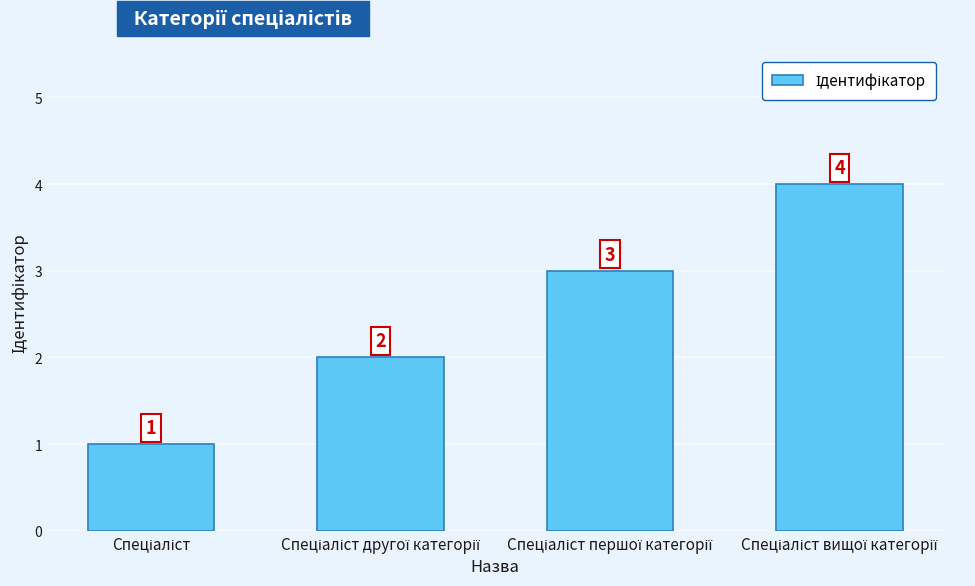

What is the greatest value displayed?

4